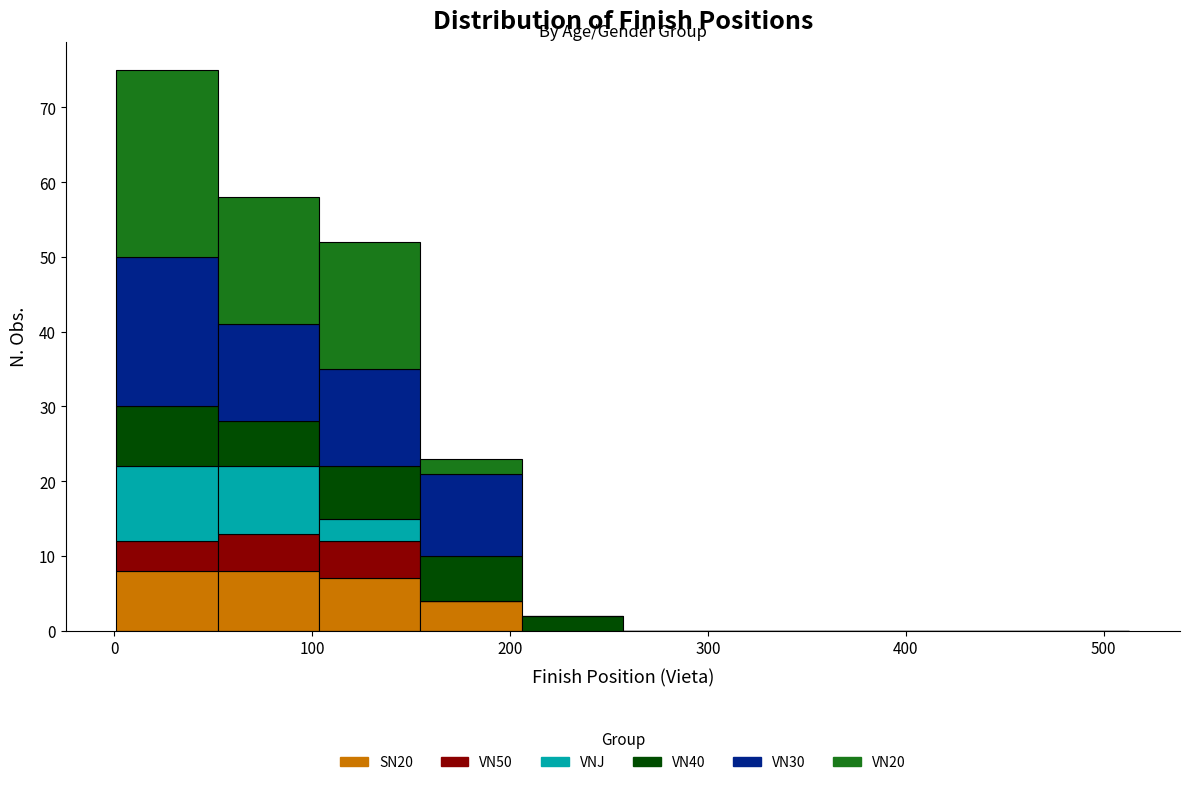

Reading left to right, list every stacked bar in this chart as the range it spans on the x-axis followed by its total height. Neither the bar edges nor the heights are printed on the chart, so give them approximately, as read against the axes.

0 to 50: 75
50 to 100: 58
100 to 150: 52
150 to 210: 23
210 to 260: 2
260 to 310: 0
310 to 360: 0
360 to 410: 0
410 to 460: 0
460 to 510: 0